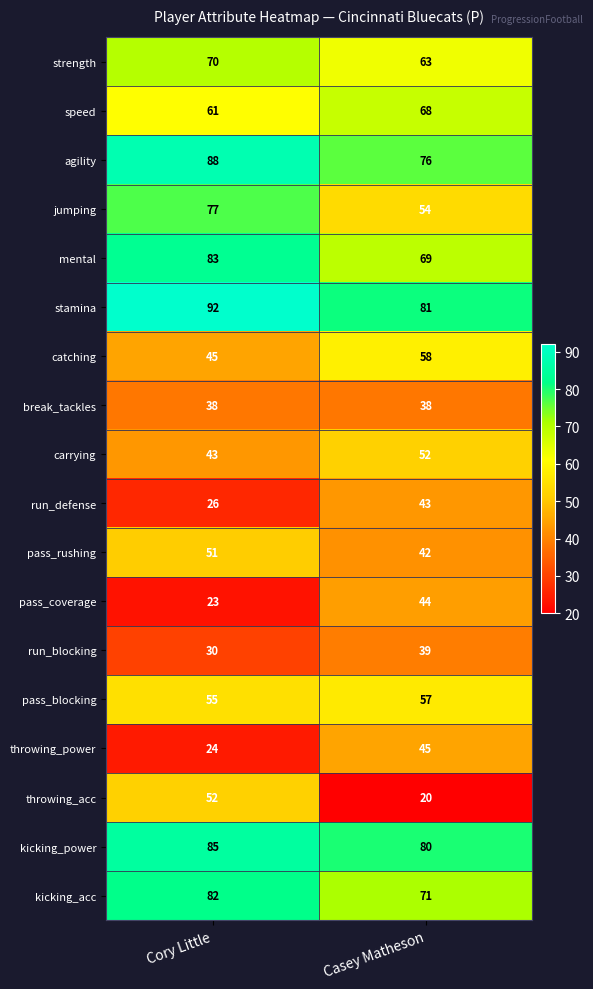

How many distinct data groups are displayed?

18